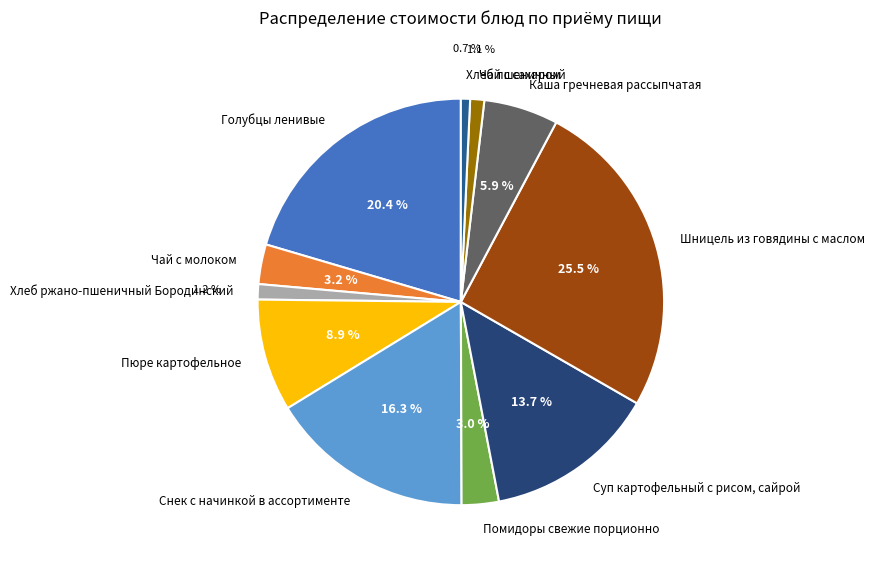

Does Каша гречневая рассыпчатая account for over 50% of the chart?

No